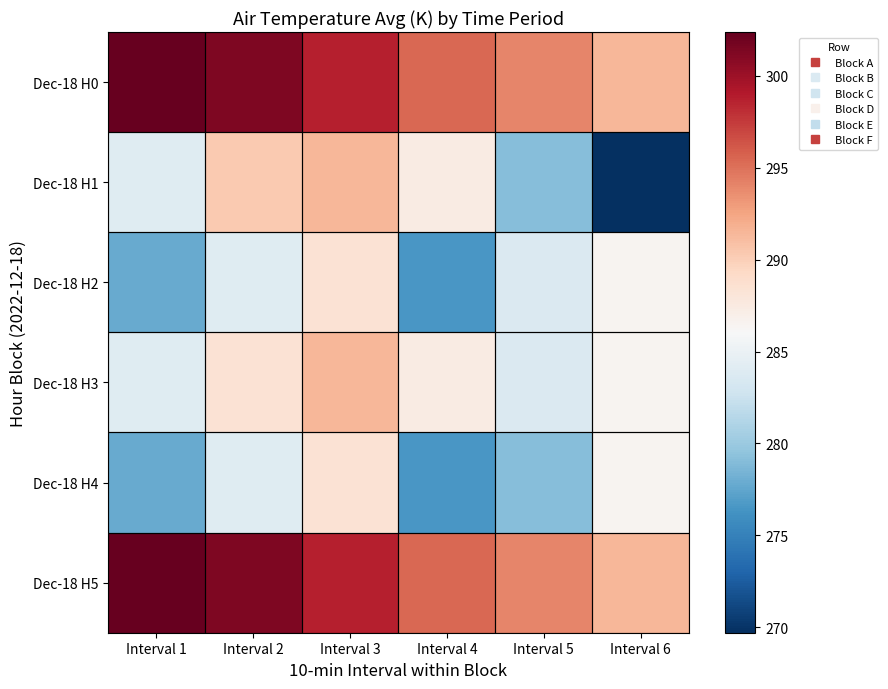

Which series has the largest range (max minus min)?

Dec-18 H1